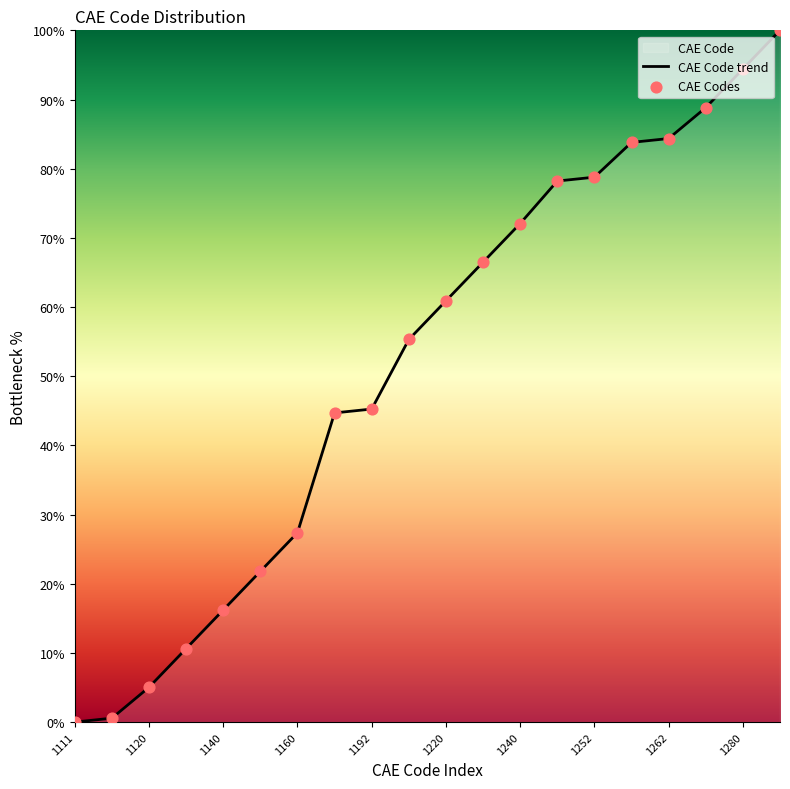

What is the ratio of the value at 1280 to the value at 1160?

3.4